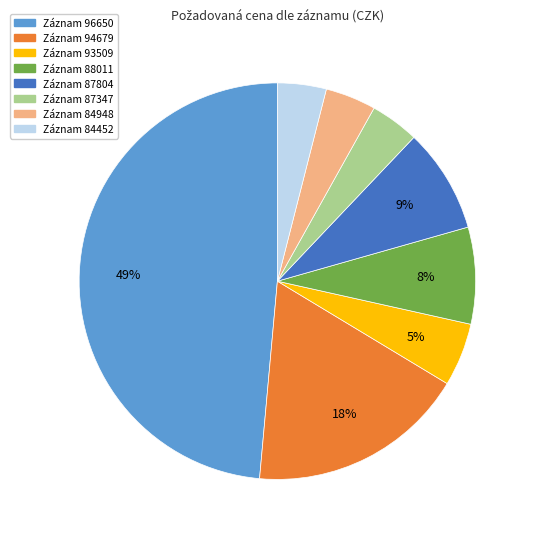

Is there any slice that represents more than half of the pie?

No